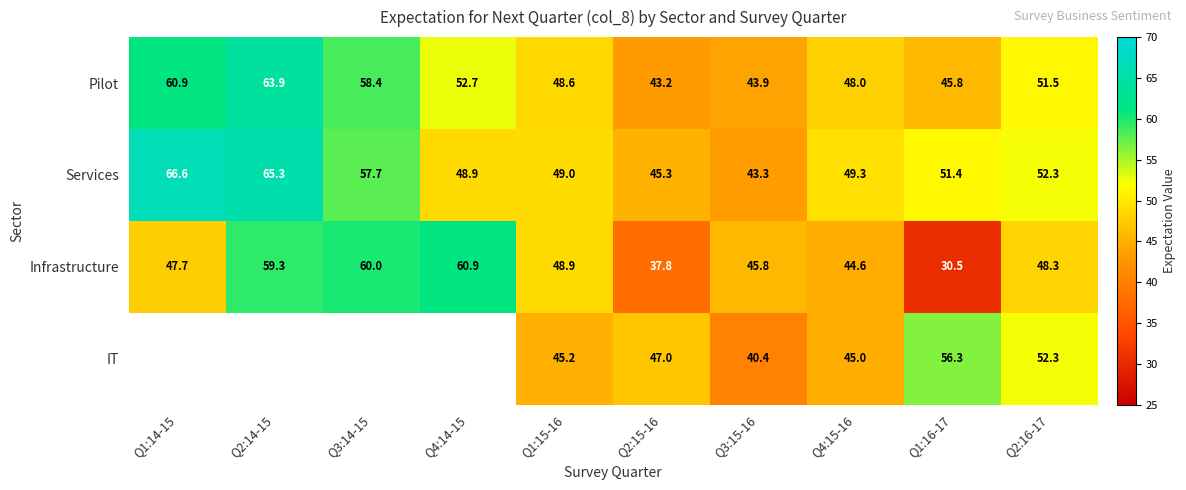

What is the sum of the Pilot values at Q4:15-16 and Q1:15-16?

96.6